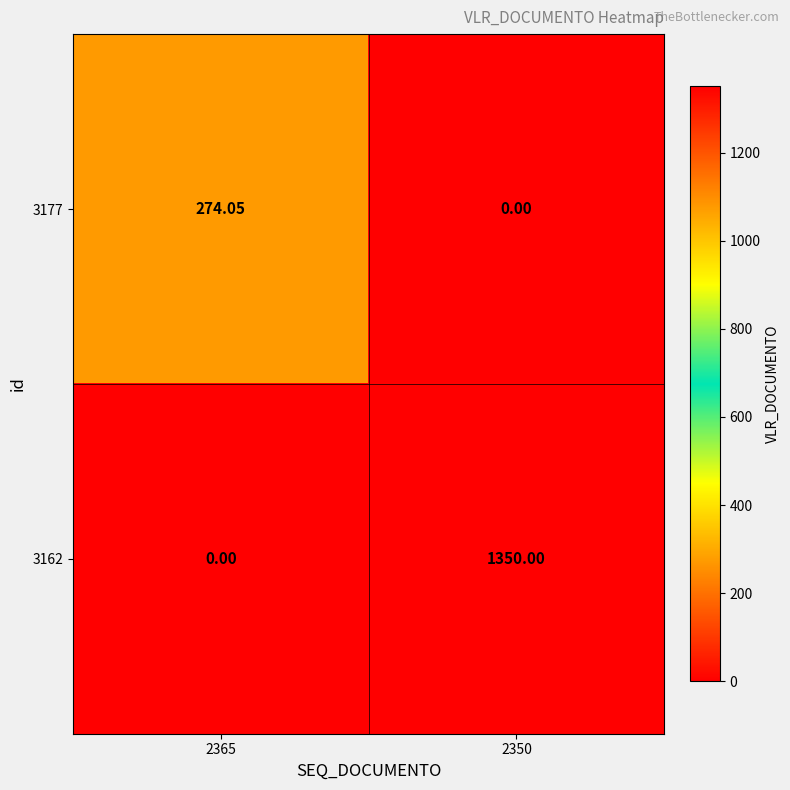

How many data points in 3177 are above 274?

1